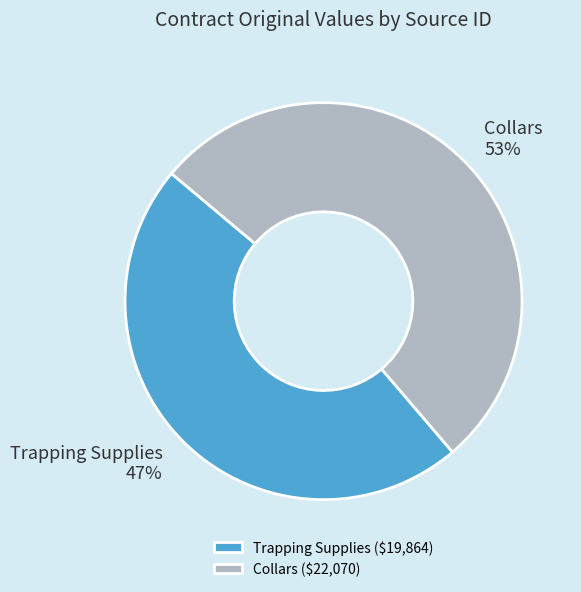

Is Collars the majority of the pie?

Yes